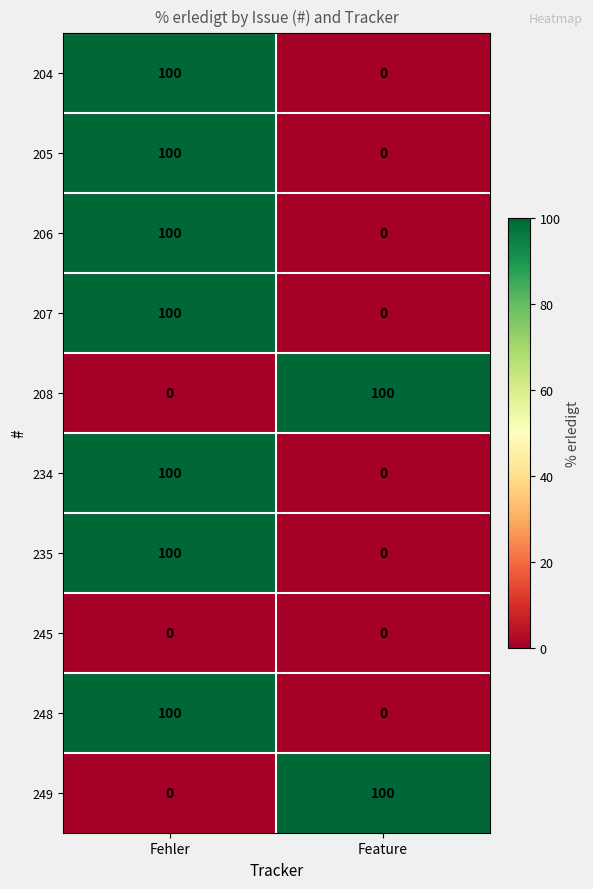

Is it true that 235 equals 180 at Fehler?

False